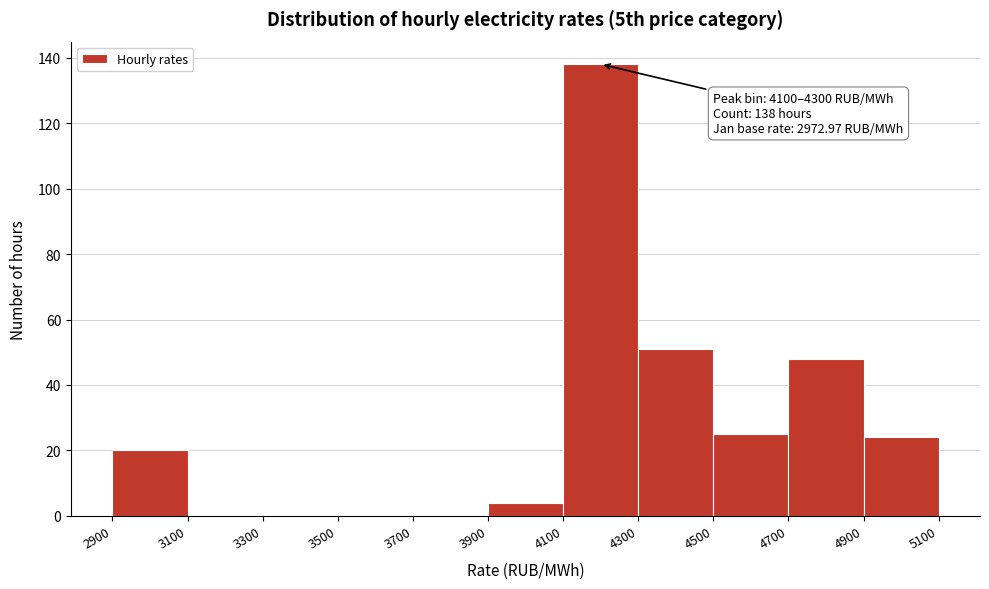

Which range on the x-axis has the tallest bar?

4100 to 4300